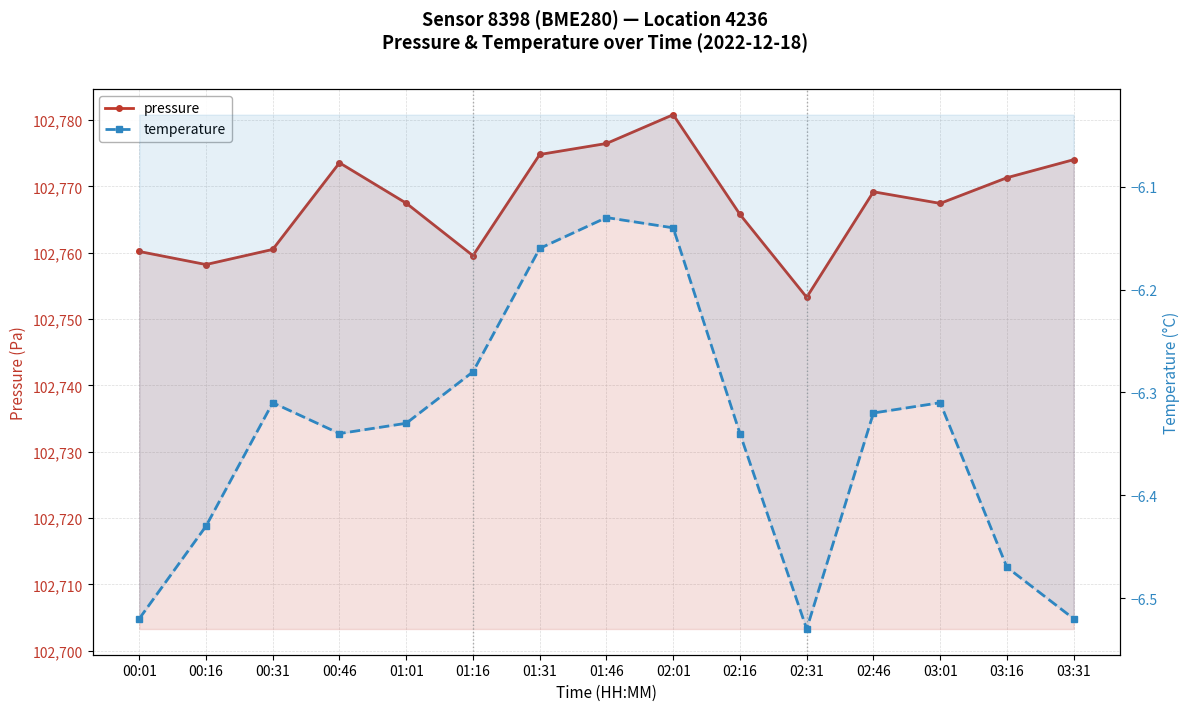

Which series changed the most between 00:01 and 01:16?

pressure